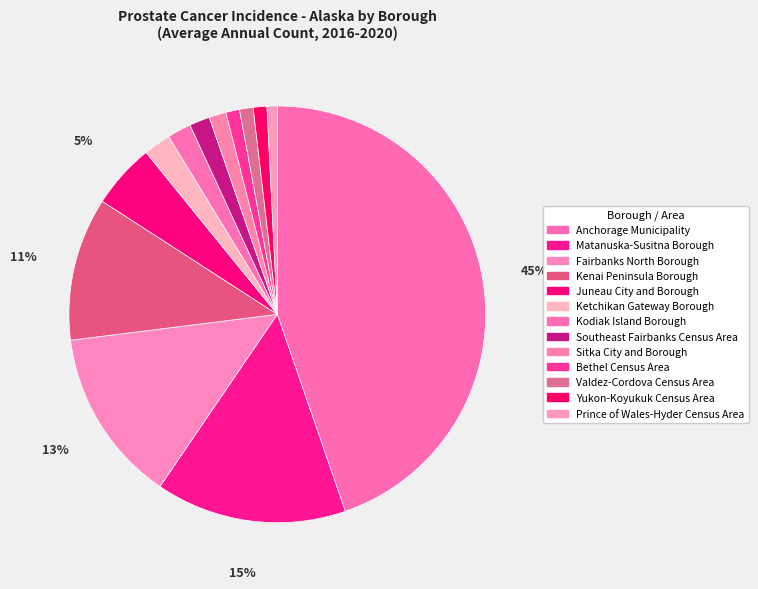

To the nearest percent, what is the difference between the Valdez-Cordova Census Area and Kenai Peninsula Borough slice percentages?

10%